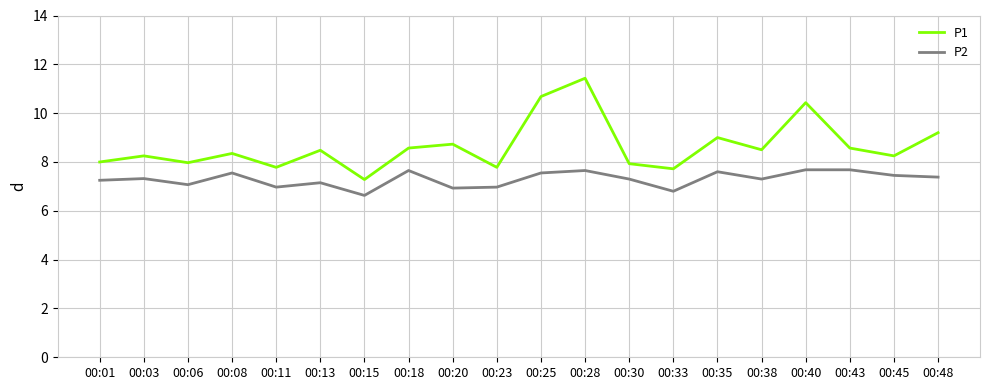

Read the P1 value at 00:38.

8.5